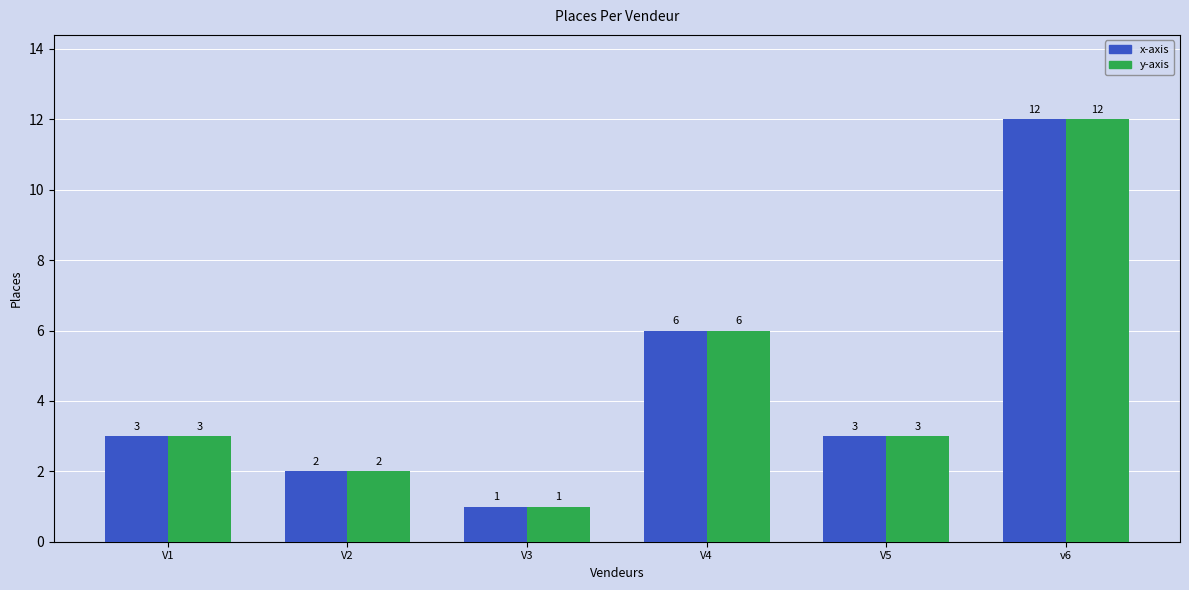

Count the number of data series in this chart.

2